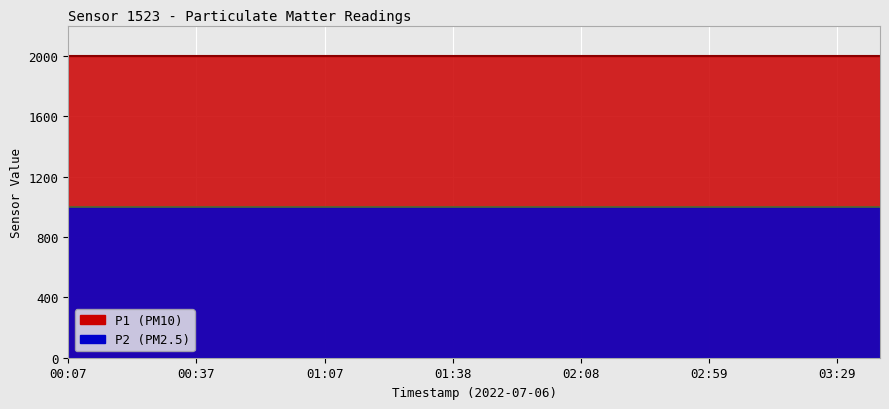

The P2 series shows 1766.7 at 01:38. True or false?

False